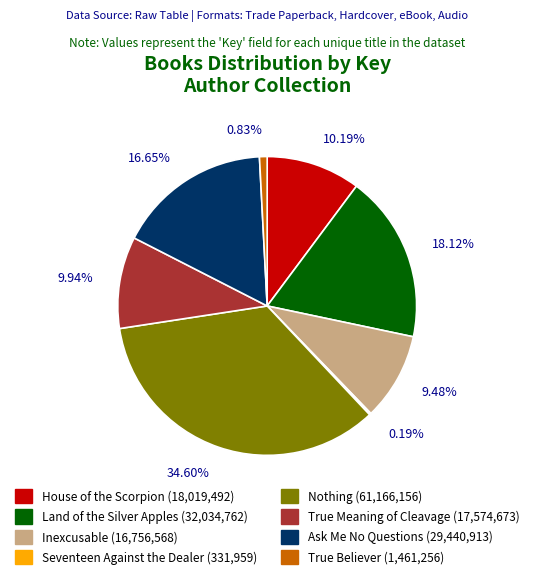

Approximately how many times larger is the value at True Meaning of Cleavage compared to True Believer?

12.0